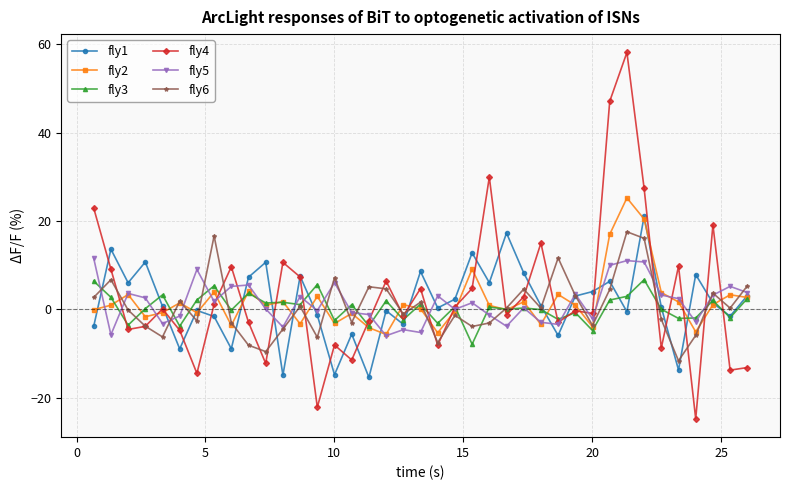

True or false: fly1 has more than 0 interior local peaks.

True